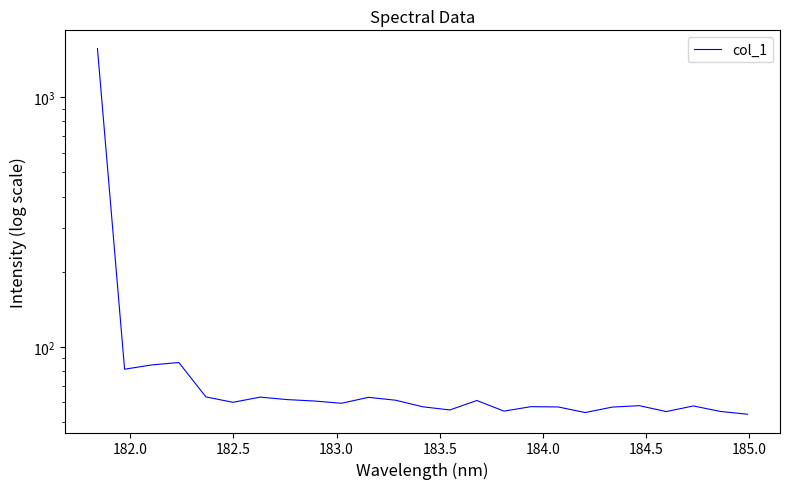

The chart shows a value of 84.1 at 16. True or false?

False